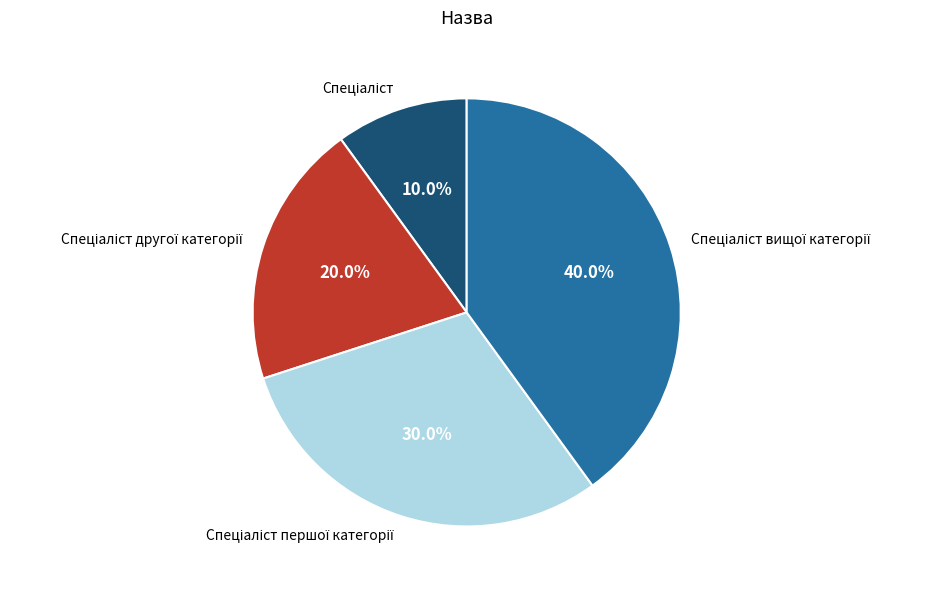

Is there a majority slice in this chart?

No